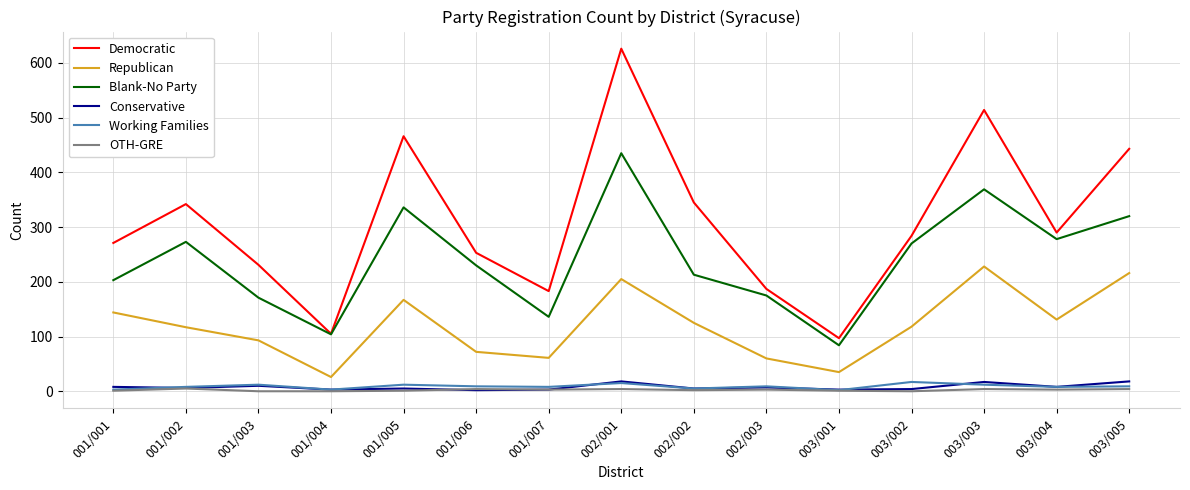

Which series has the widest spread of values?

Democratic